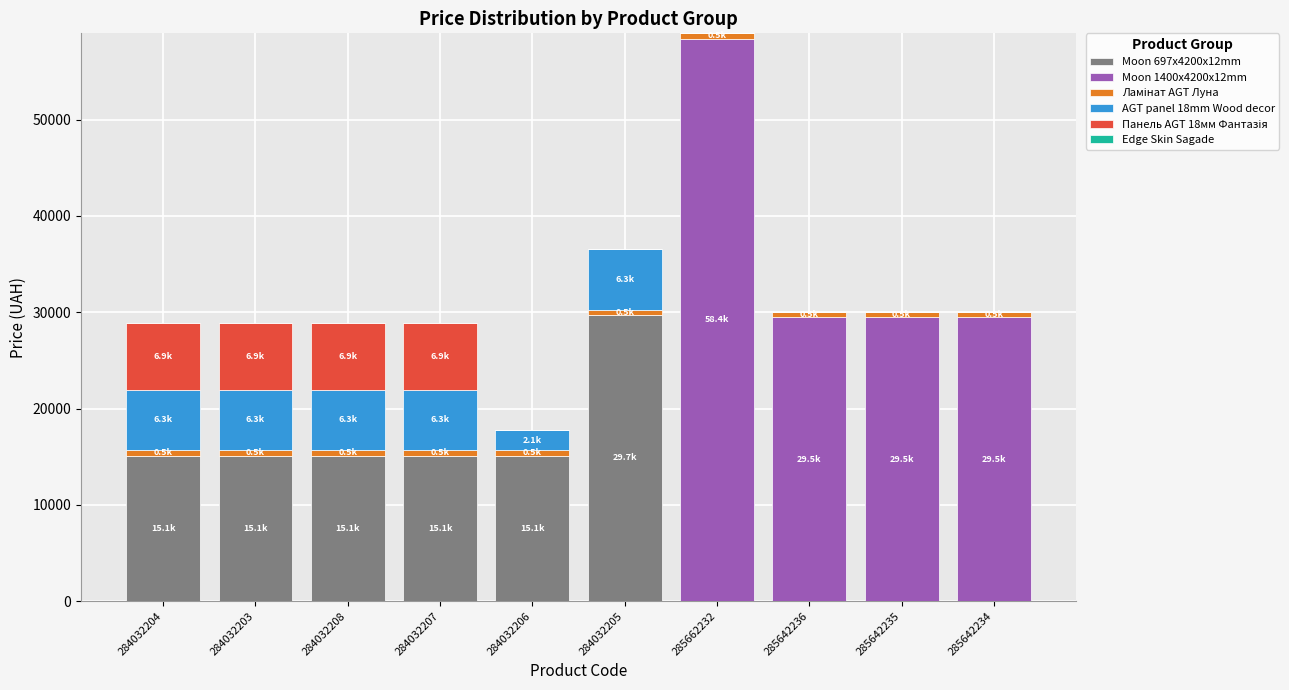

The value of Moon 697x4200x12mm at 285642236 is 0.0. True or false?

True